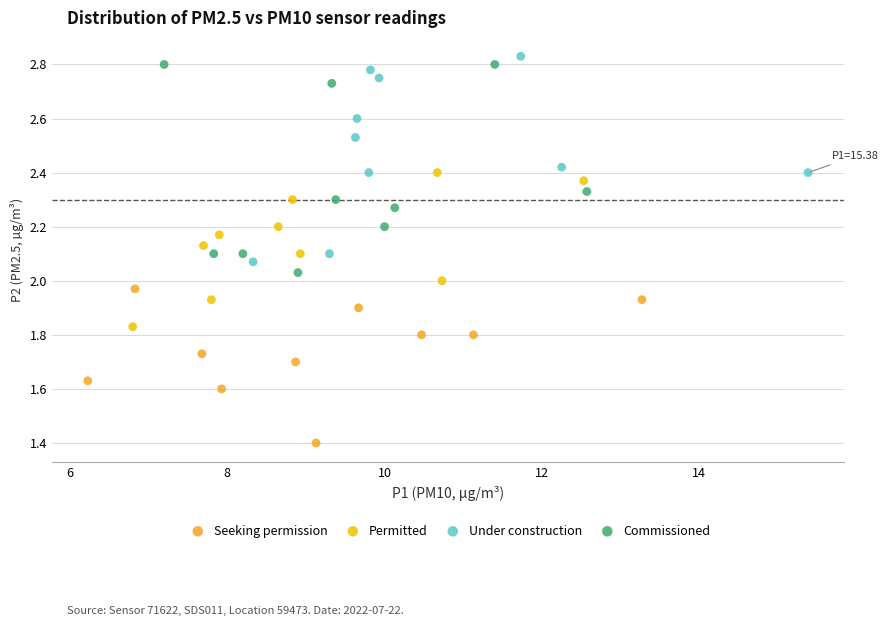

Which series contains the highest Y value?

Under construction